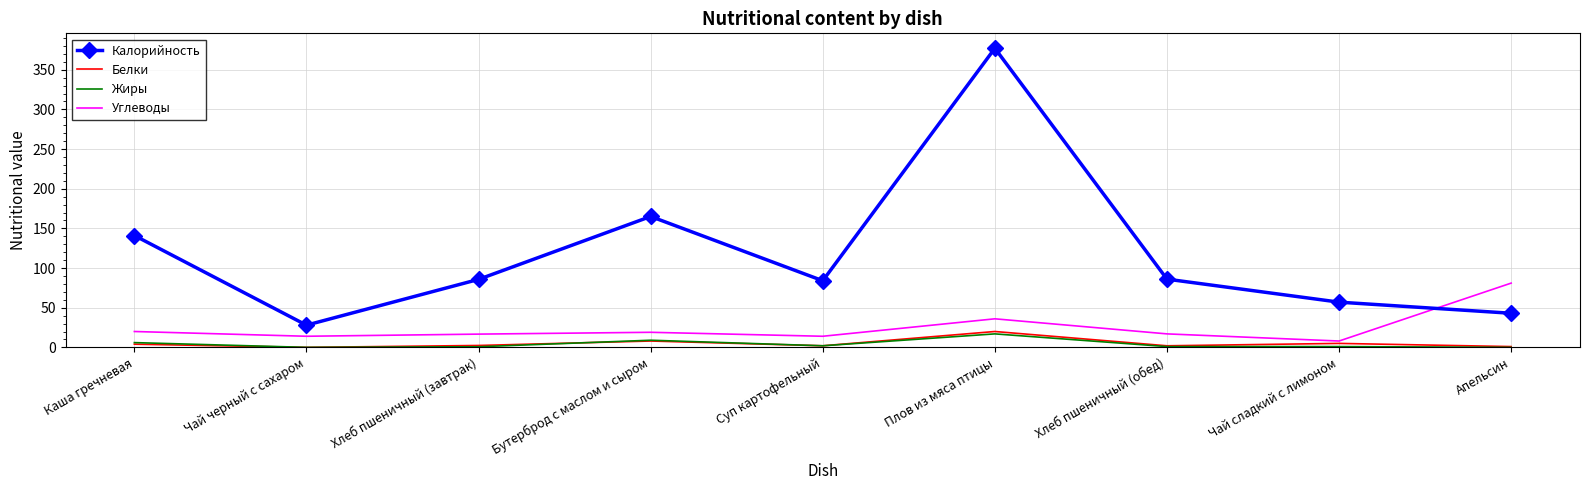

True or false: Калорийность and Белки intersect in this chart.

False